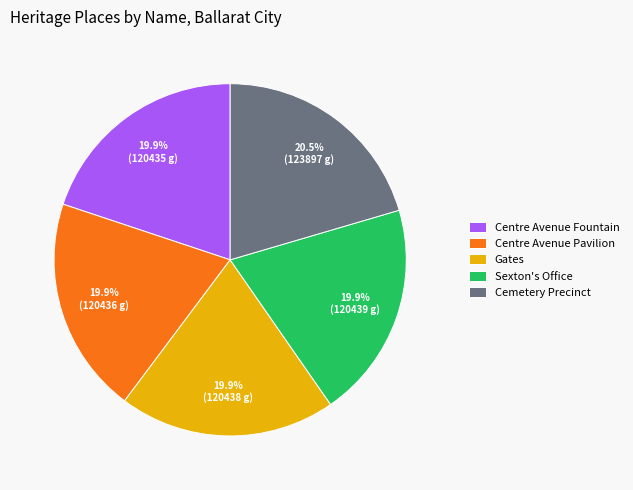

Does Cemetery Precinct account for over 50% of the chart?

No